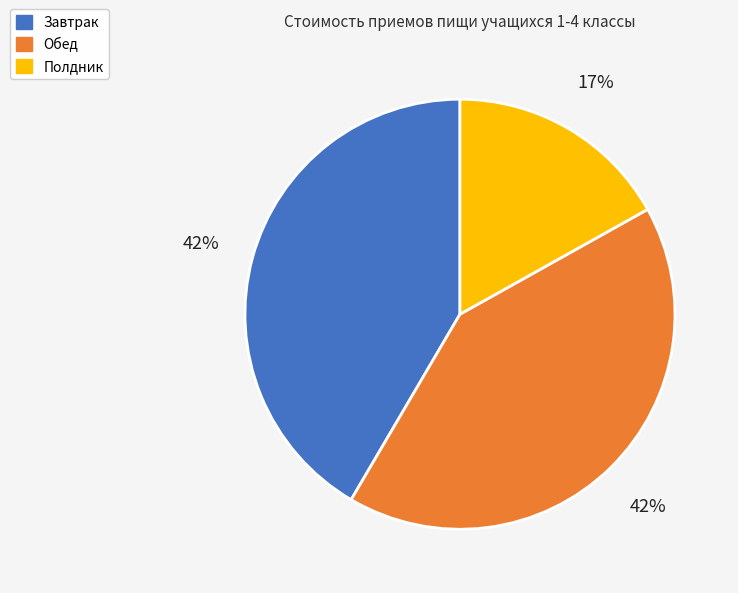

How many segments does this pie chart have?

3